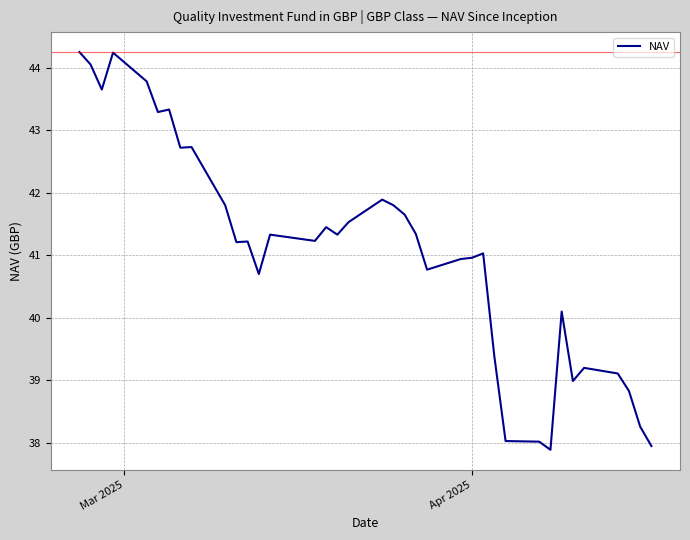

What is the minimum value shown in the chart?

37.9